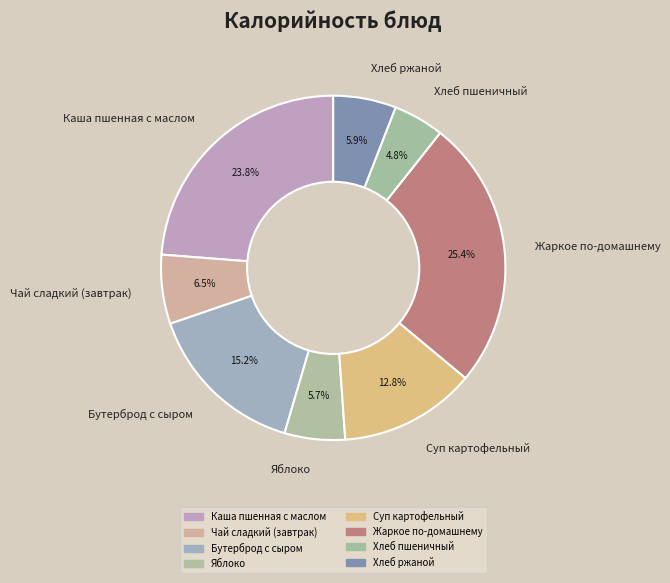

Combined, do Каша пшенная с маслом and Жаркое по-домашнему account for over 50%?

No